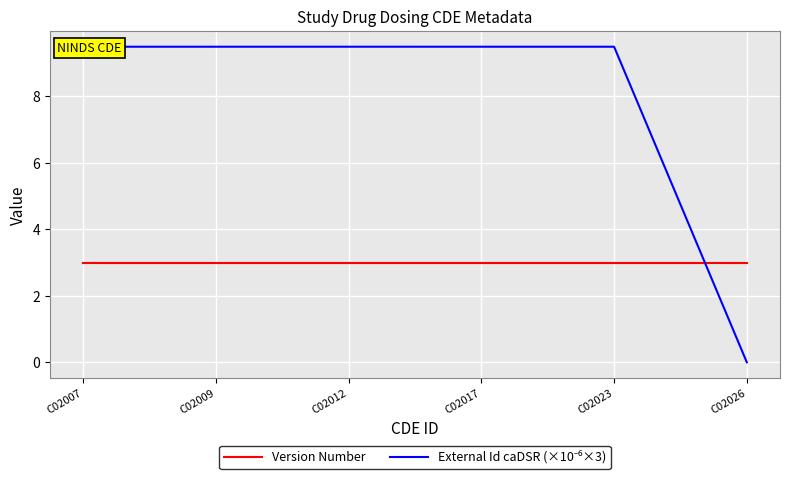

What is the spread (max minus min) of values at C02007?

6.5